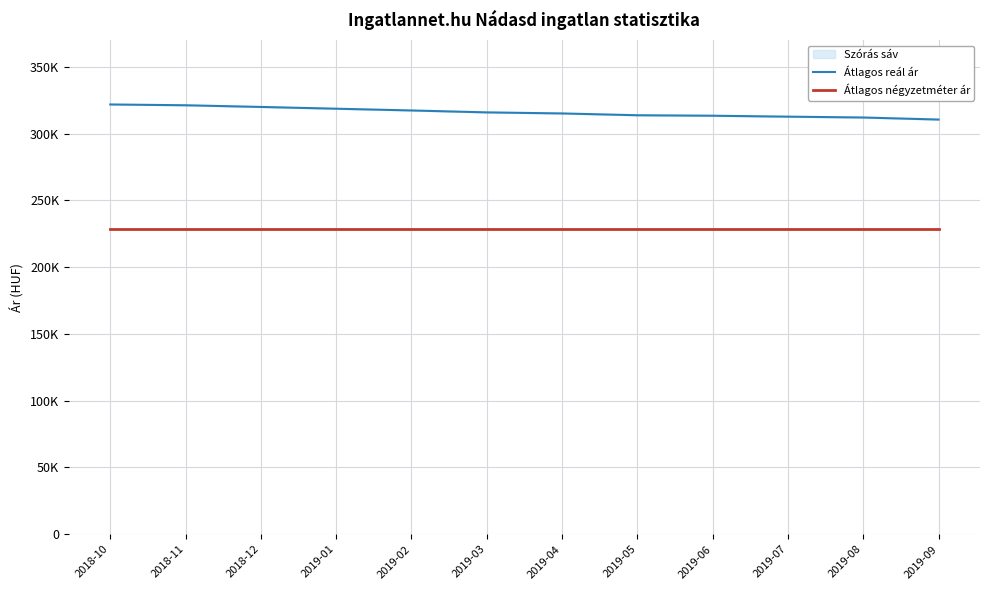

Reading left to right, what are all the values shown in this chart?

Átlagos reál ár: 321747	321152	319894	318573	317262	315819	315031	313678	313324	312619	311987	310452
Átlagos négyzetméter ár: 228571	228571	228571	228571	228571	228571	228571	228571	228571	228571	228571	228571